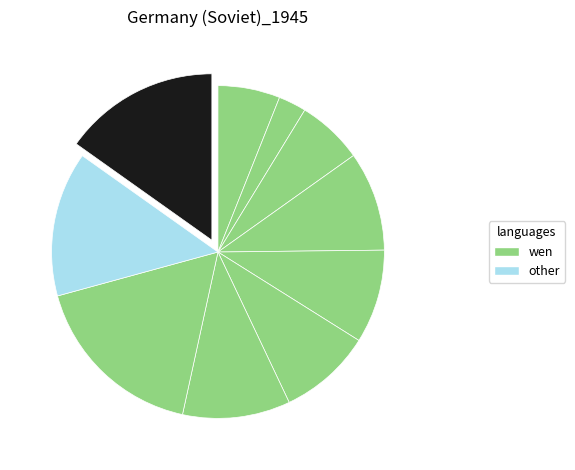

How many slices are in this pie chart?

10